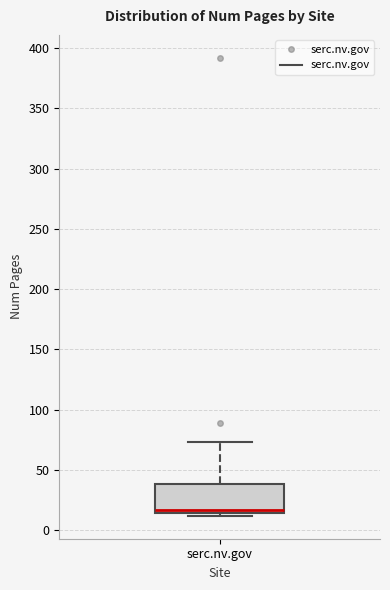

Read this box plot against the y-axis: the position of the median line, the range covered by the box, and the ends of both whiskers. The values are not printed on the chart, so give them approximately, as read against the axis.

median 15 (just above the box's lower edge), box 15 to 40, whiskers 10 to 75